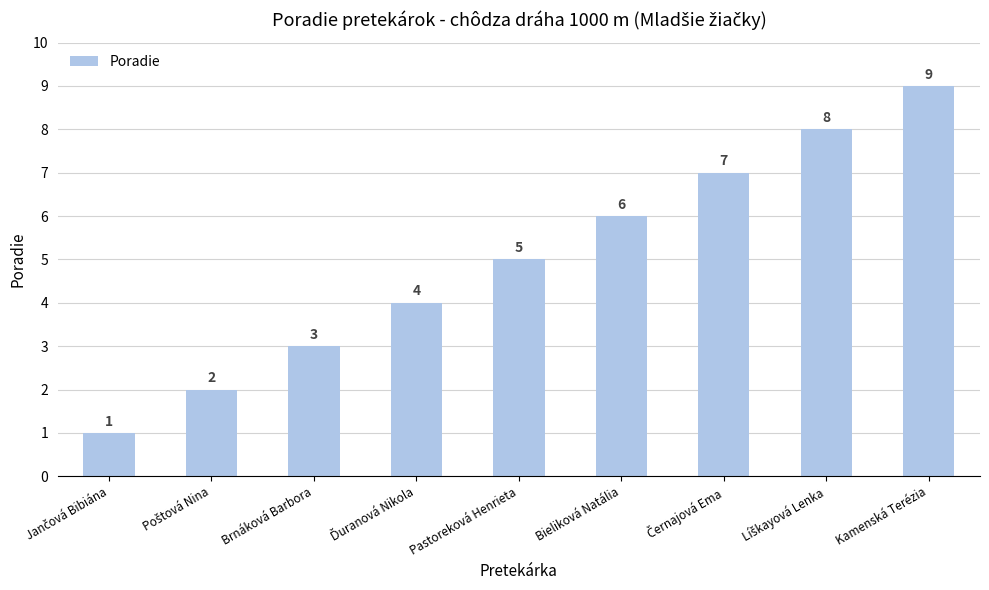

What is the value of the 1st bar from the left?

1